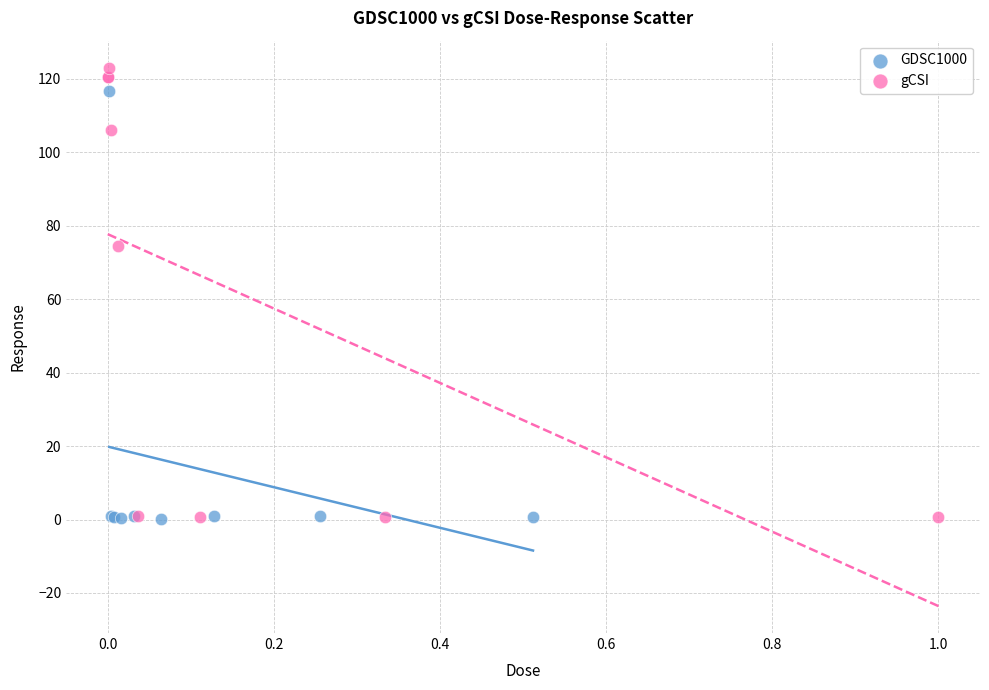

Which series has the largest Y range (max minus min)?

gCSI